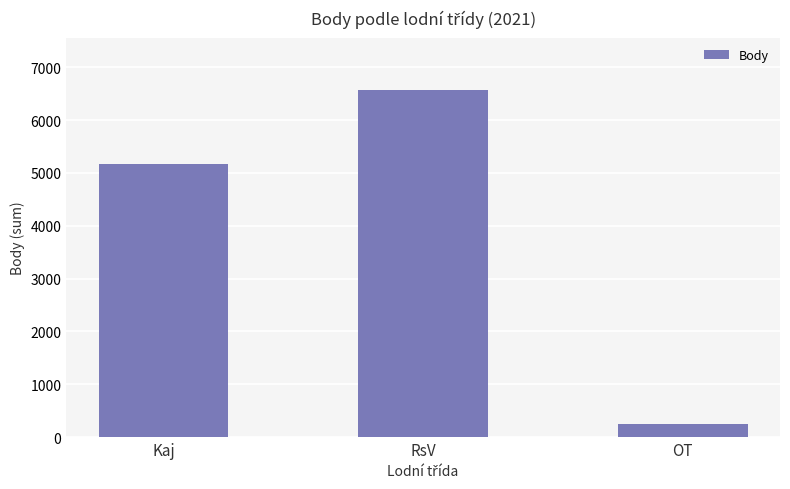

At which label is the value closest to 3413?

Kaj